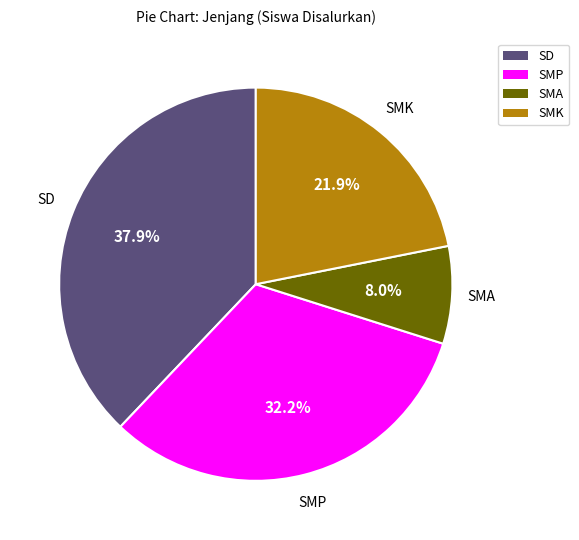

What is the total percentage of SMP and SMA?

40.2%